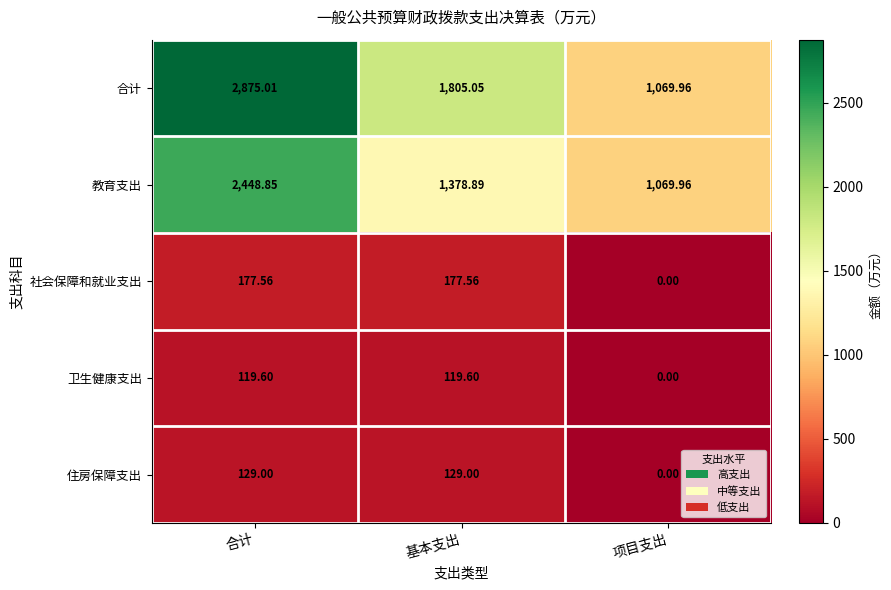

At 基本支出, list the series in order from smallest to largest.

卫生健康支出, 住房保障支出, 社会保障和就业支出, 教育支出, 合计